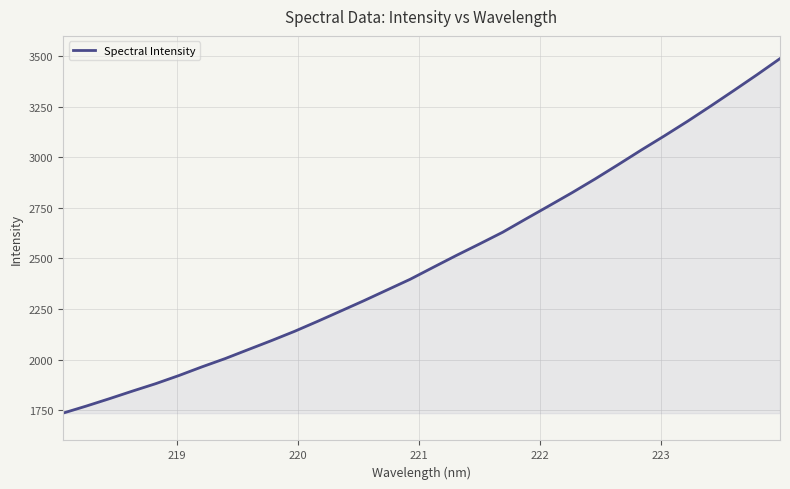

Does the chart display data point markers on the line(s)?

No